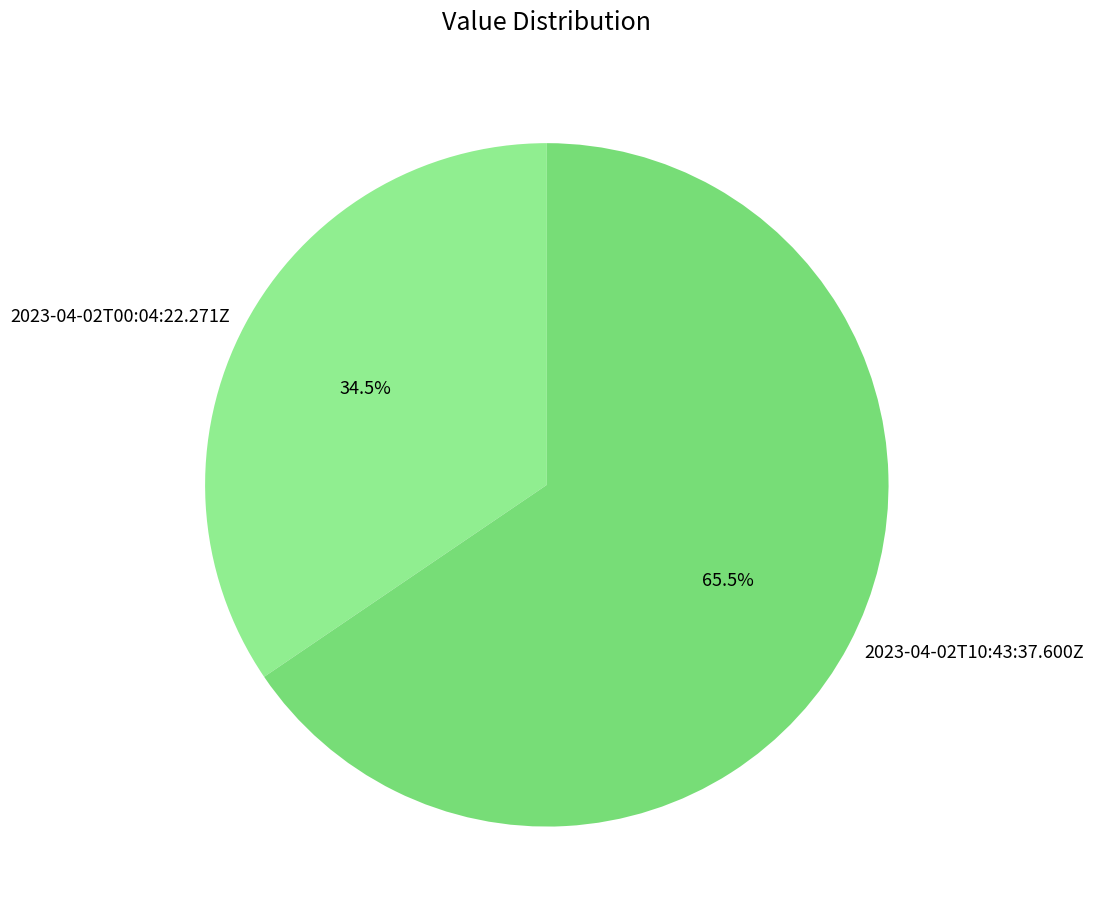

Rank the categories by value from highest to lowest.

2023-04-02T10:43:37.600Z, 2023-04-02T00:04:22.271Z